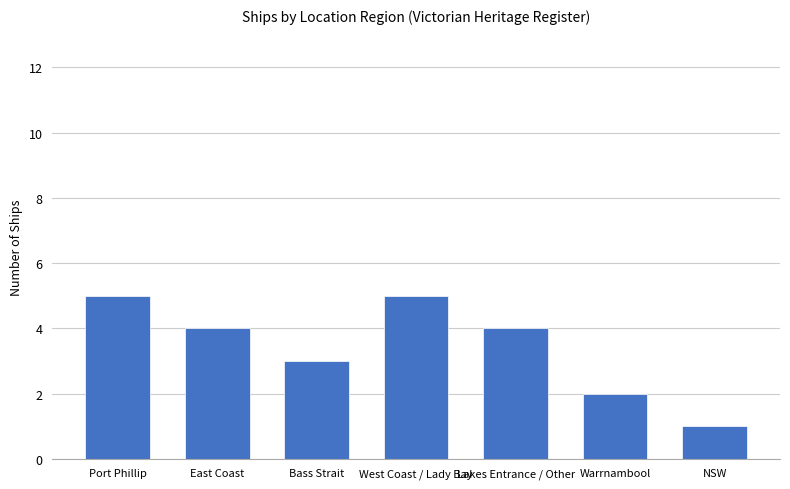

How many values are below 4?

3